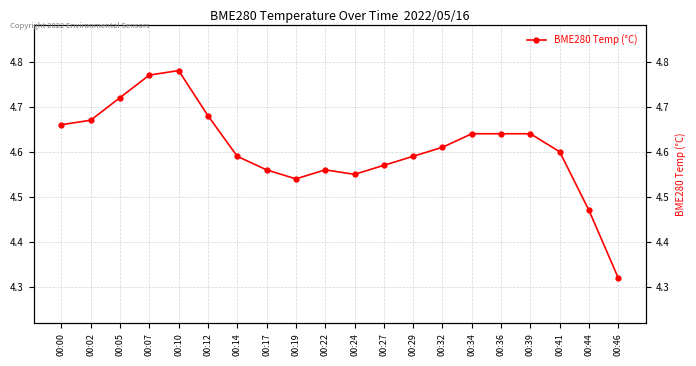

Reading left to right, transcribe all the data shown in this chart.

4.7	4.7	4.7	4.8	4.8	4.7	4.6	4.6	4.5	4.6	4.5	4.6	4.6	4.6	4.6	4.6	4.6	4.6	4.5	4.3